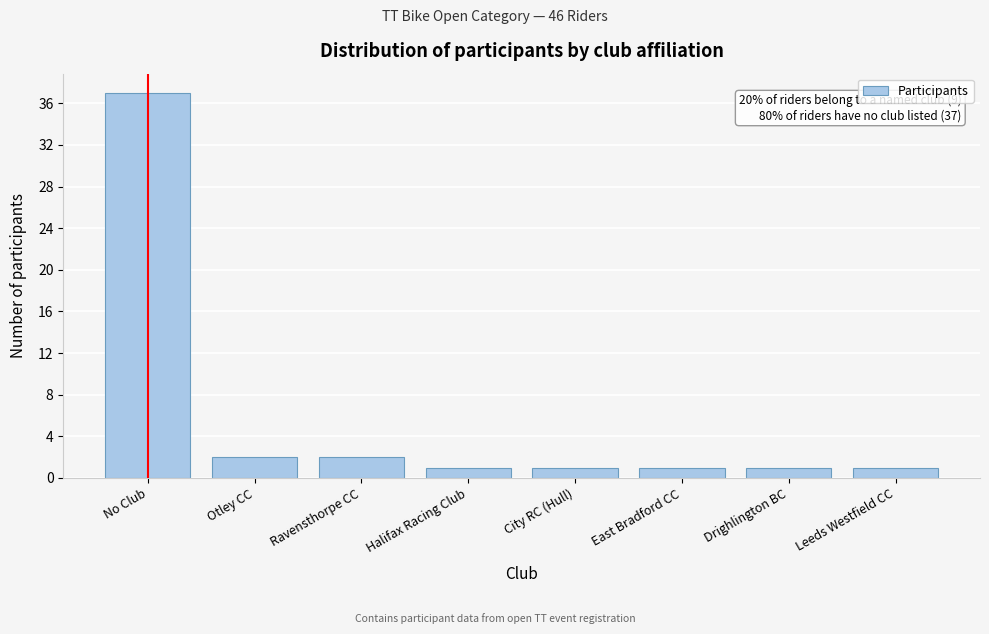

Reading right to left, transcribe all the data shown in this chart.

Leeds Westfield CC=1	Drighlington BC=1	East Bradford CC=1	City RC (Hull)=1	Halifax Racing Club=1	Ravensthorpe CC=2	Otley CC=2	No Club=37